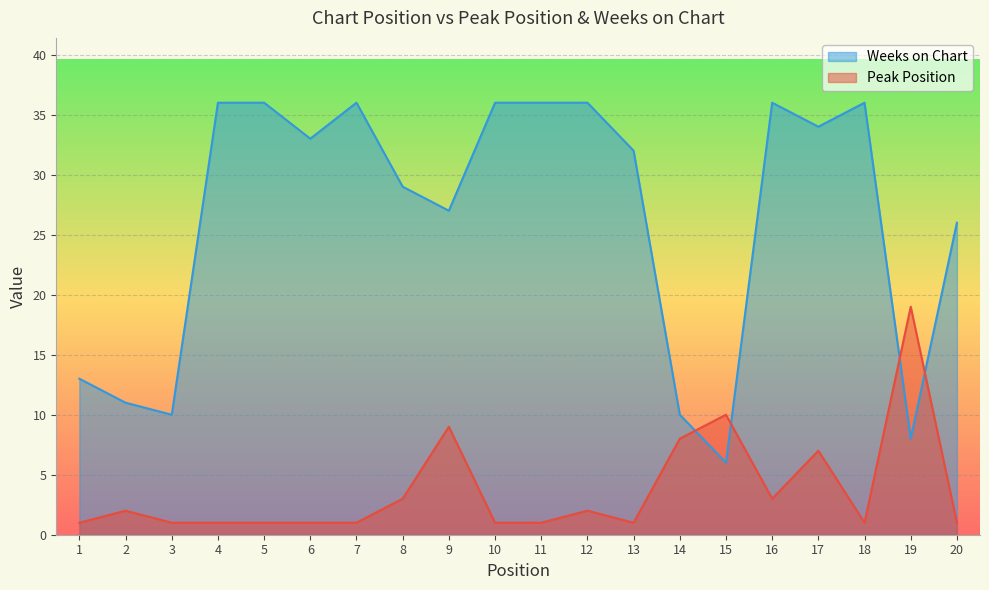

Reading left to right, extract all data points from this chart.

Peak Position: 1	2	1	1	1	1	1	3	9	1	1	2	1	8	10	3	7	1	19	1
Weeks on Chart: 13	11	10	36	36	33	36	29	27	36	36	36	32	10	6	36	34	36	8	26